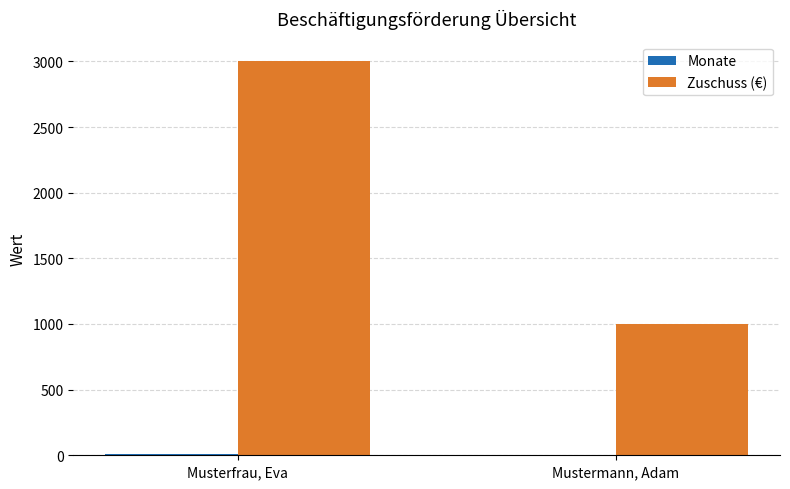

The value of Zuschuss (€) at Musterfrau, Eva is 4733. True or false?

False